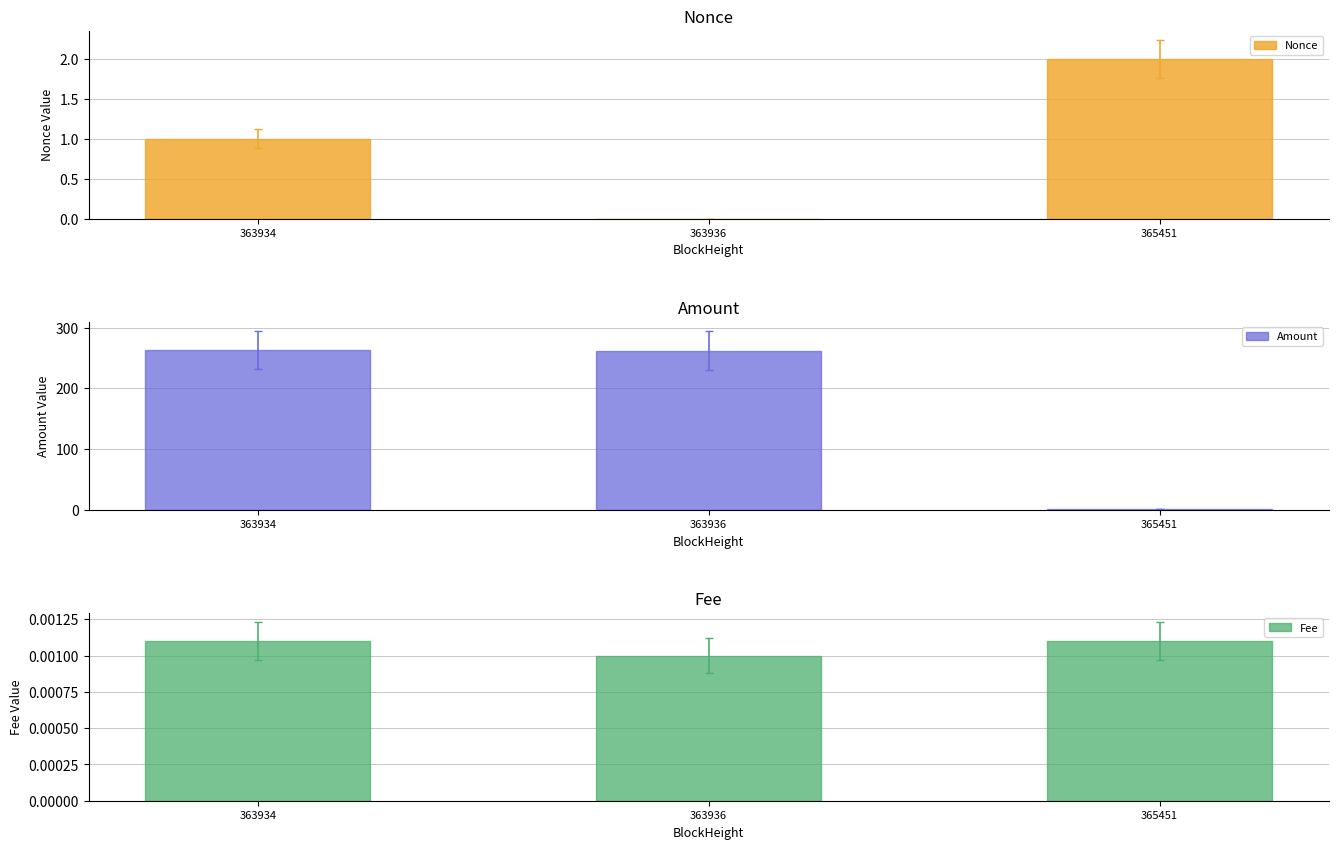

Between 363934 and 363936, which is larger?

363934